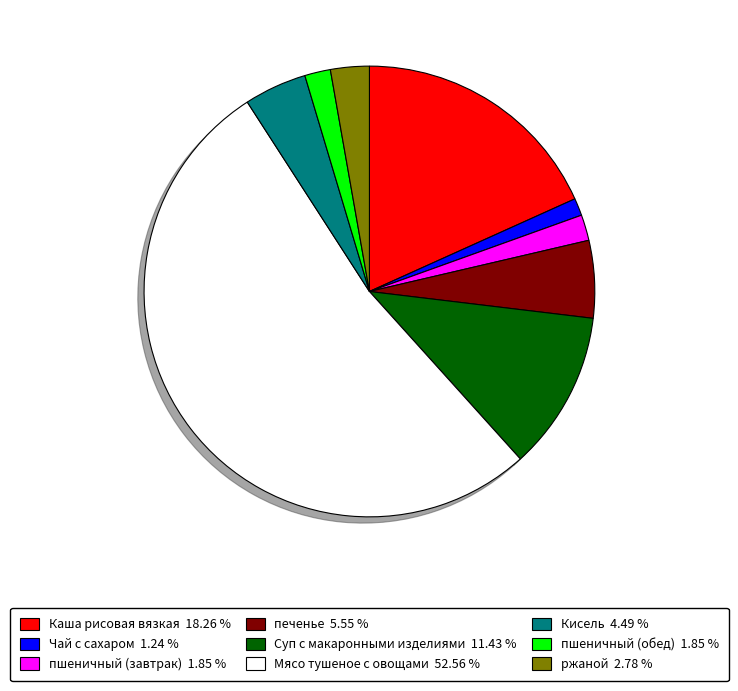

Does пшеничный (завтрак) 1.85 % represent more than half of the total?

No